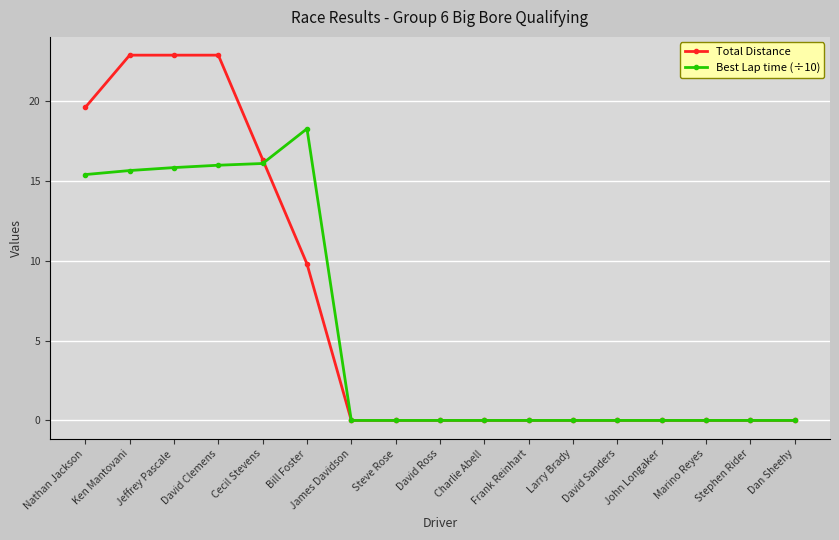

Reading left to right, transcribe all the data shown in this chart.

Total Distance: Nathan Jackson=19.6	Ken Mantovani=22.9	Jeffrey Pascale=22.9	David Clemens=22.9	Cecil Stevens=16.4	Bill Foster=9.8	James Davidson=0.0	Steve Rose=0.0	David Ross=0.0	Charlie Abell=0.0	Frank Reinhart=0.0	Larry Brady=0.0	David Sanders=0.0	John Longaker=0.0	Marino Reyes=0.0	Stephen Rider=0.0	Dan Sheehy=0.0
Best Lap time (÷10): Nathan Jackson=15.4	Ken Mantovani=15.7	Jeffrey Pascale=15.8	David Clemens=16.0	Cecil Stevens=16.1	Bill Foster=18.3	James Davidson=0.0	Steve Rose=0.0	David Ross=0.0	Charlie Abell=0.0	Frank Reinhart=0.0	Larry Brady=0.0	David Sanders=0.0	John Longaker=0.0	Marino Reyes=0.0	Stephen Rider=0.0	Dan Sheehy=0.0